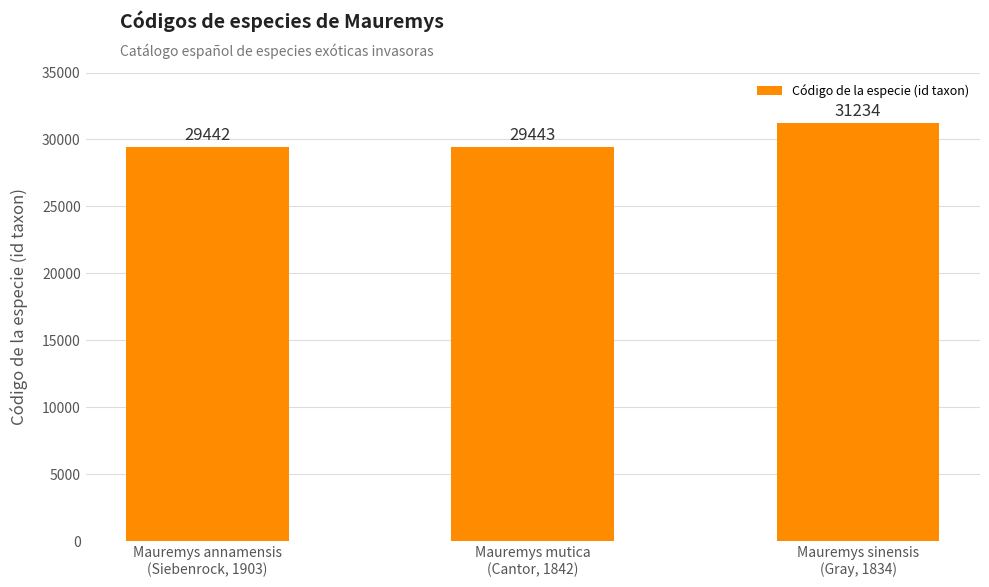

What is the label of the 2nd bar from the left?

Mauremys mutica
(Cantor, 1842)